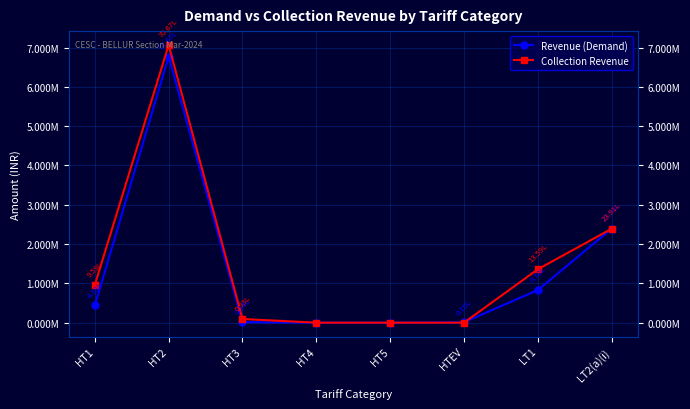

Reading left to right, list all the values displayed in this chart.

Revenue (Demand): HT1=437974.2	HT2=6767185.1	HT3=13592.5	HT4=0.0	HT5=0.0	HTEV=10366.0	LT1=830289.4	LT2(a)(i)=2393716.9
Collection Revenue: HT1=959212.2	HT2=7066536.8	HT3=93239.7	HT4=0.0	HT5=0.0	HTEV=0.0	LT1=1359277.9	LT2(a)(i)=2391089.9